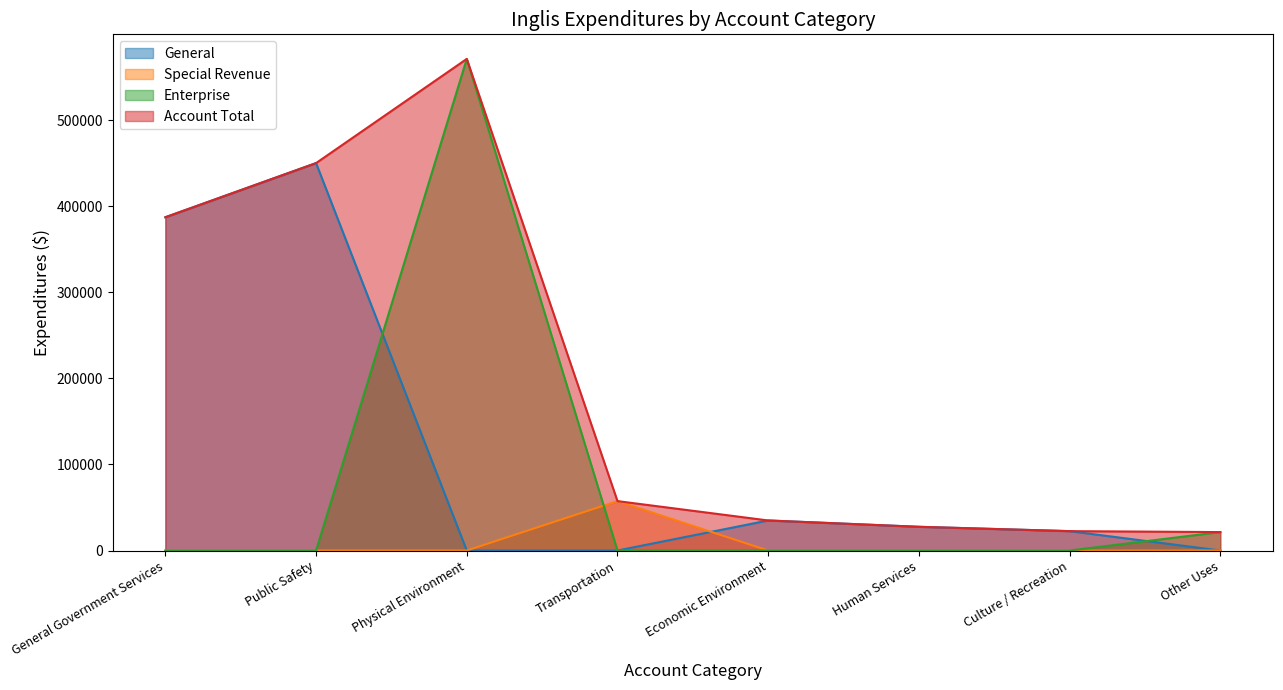

Where is Account Total nearest to the value 296309?

General Government Services